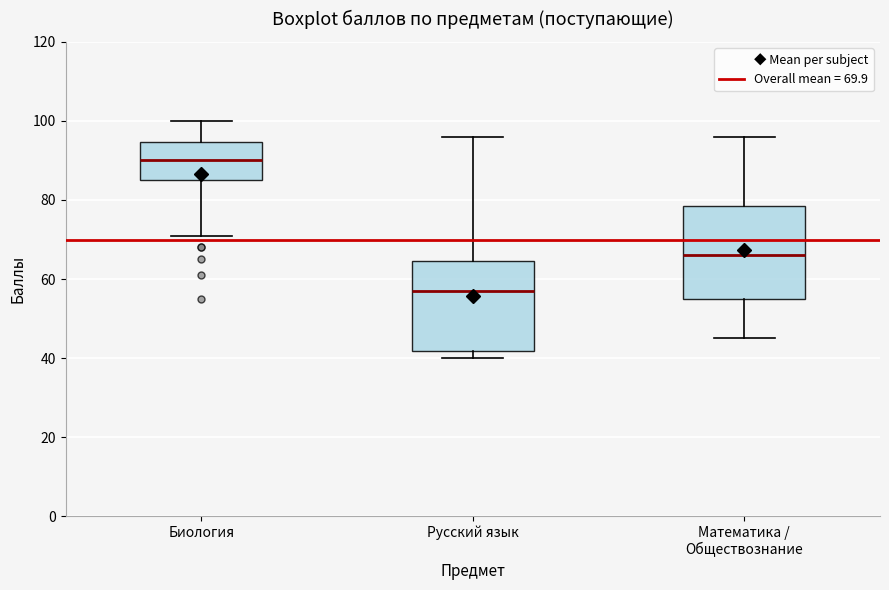

Where is the upper edge of the box for Биология on the y-axis? The values are not printed on the chart, so give them approximately, as read against the axis.

94